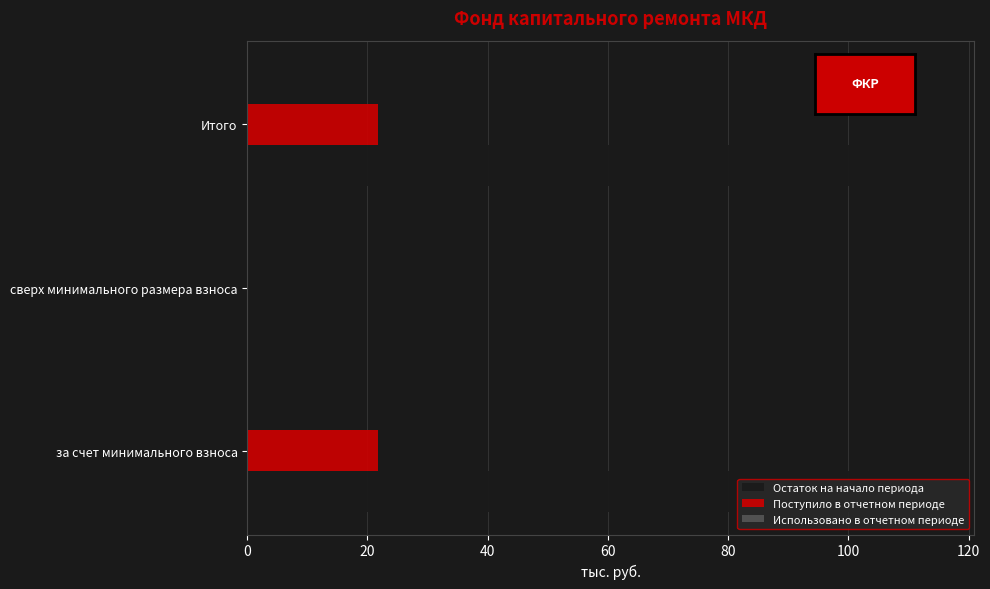

The value of Поступило в отчетном периоде at Итого is 14.3. True or false?

False